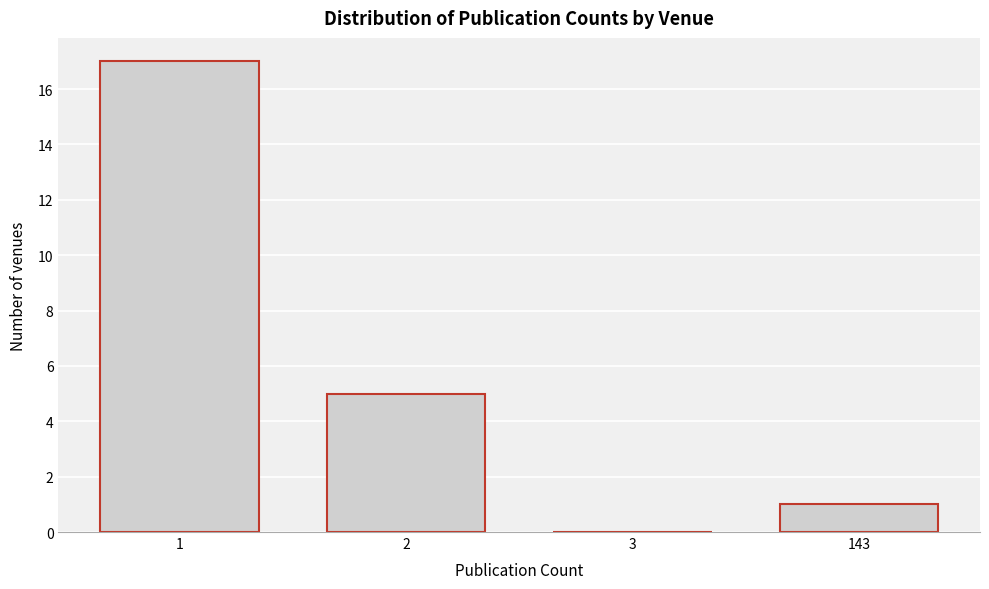

Reading left to right, what are all the values shown in this chart?

1=17	2=5	3=0	143=1